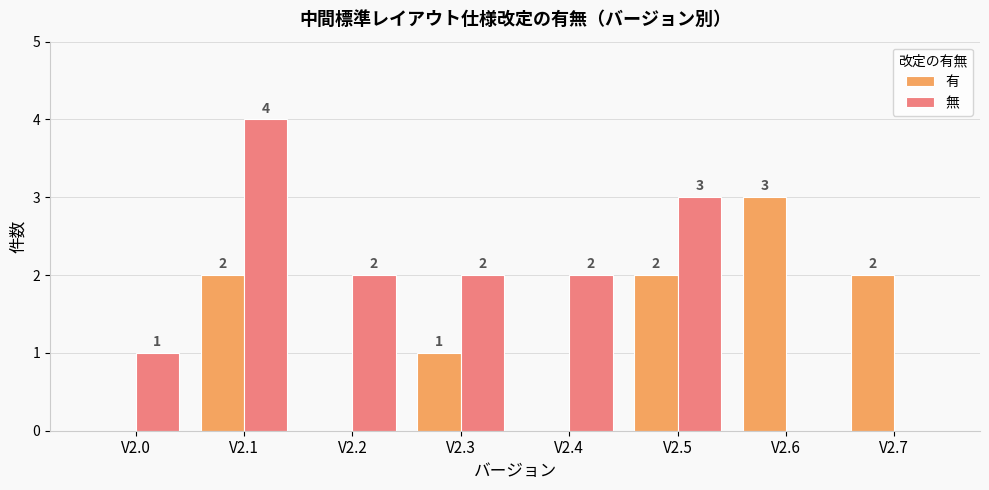

What is the spread (max minus min) of values at V2.5?

1